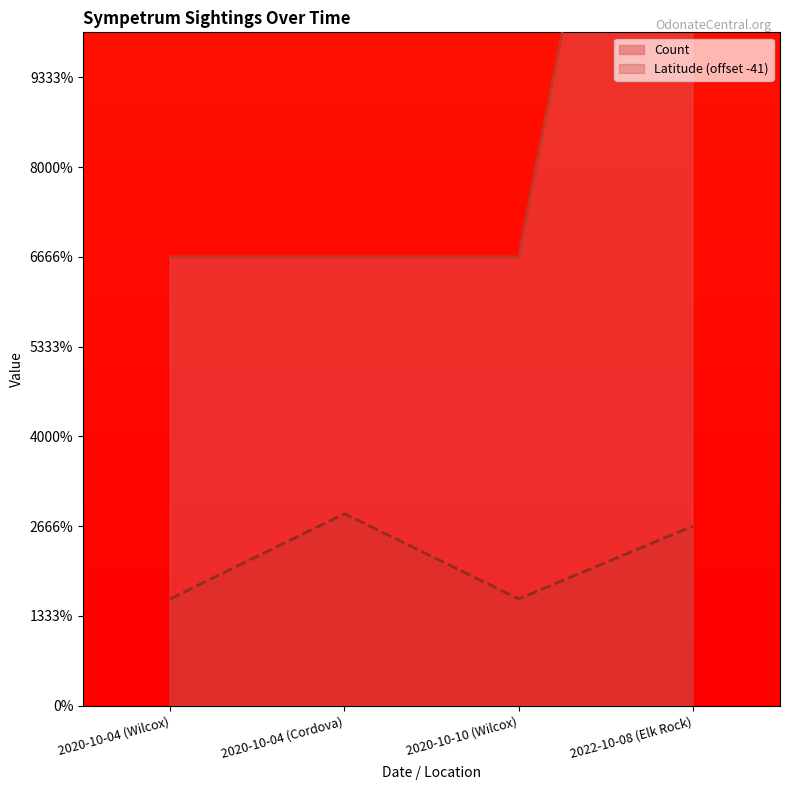

At how many categories does at least one series exceed 0?

4